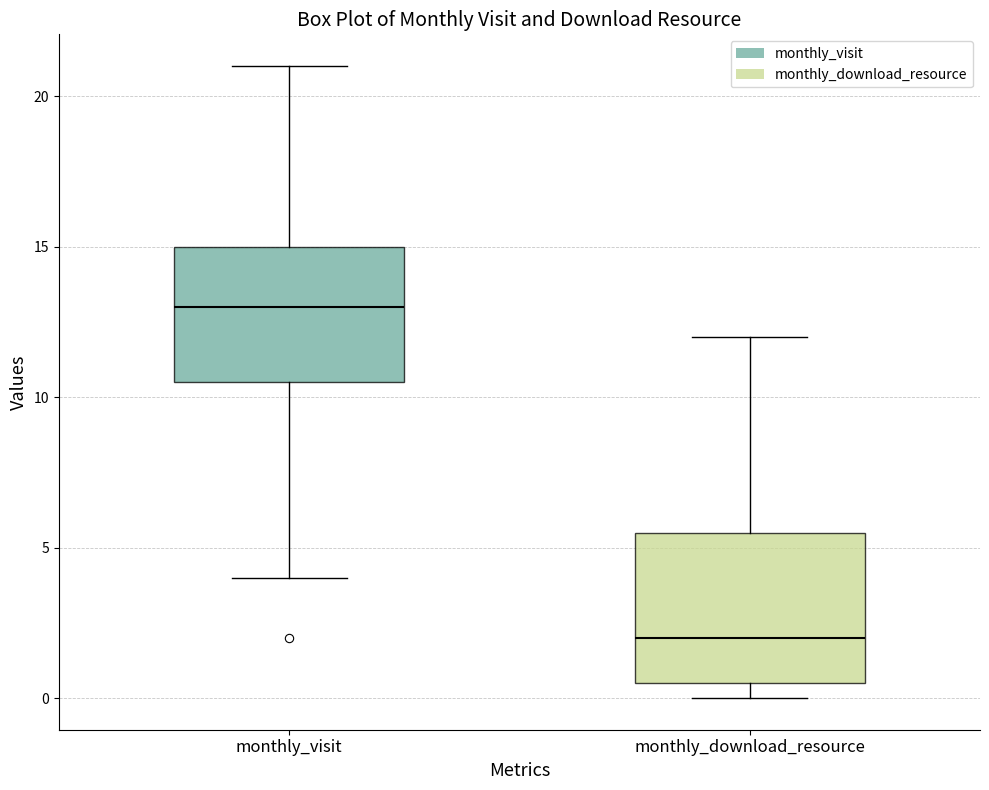

Where is the lower edge of the box for monthly_visit on the y-axis? The values are not printed on the chart, so give them approximately, as read against the axis.

10.5